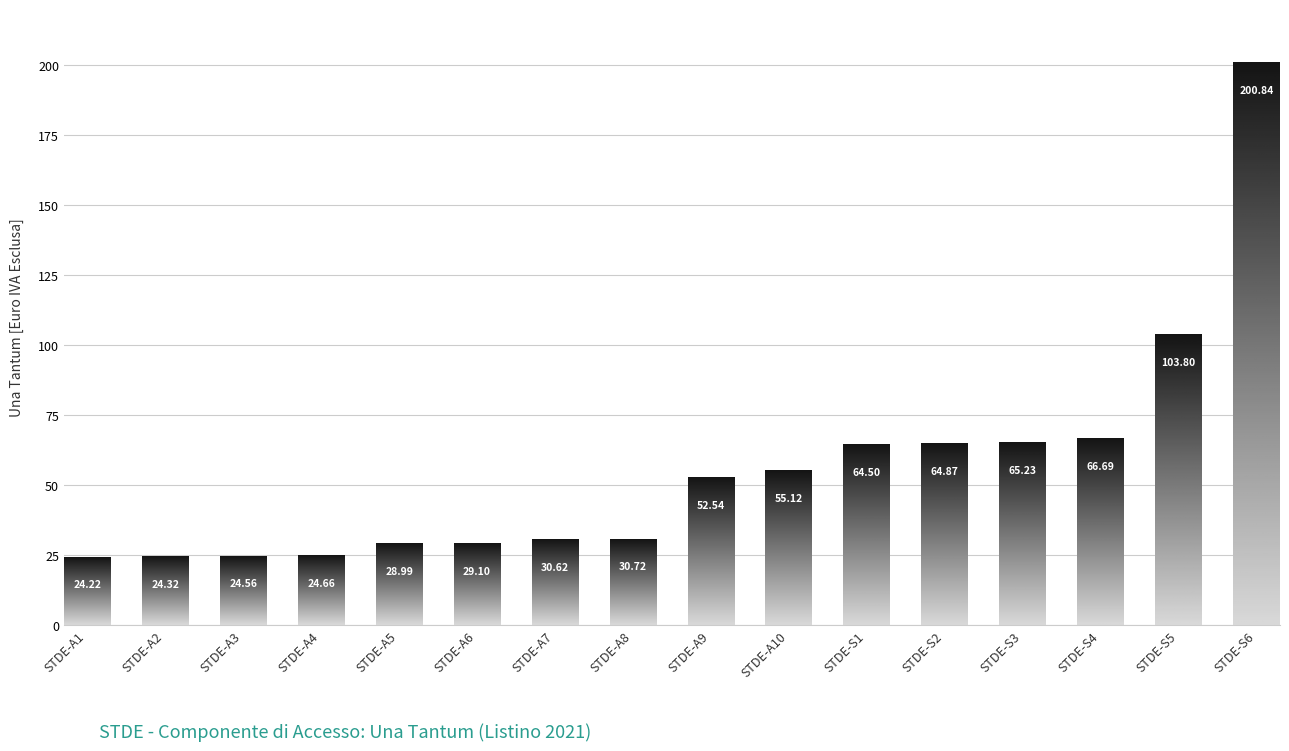

The value at STDE-S5 is 103.8. True or false?

True